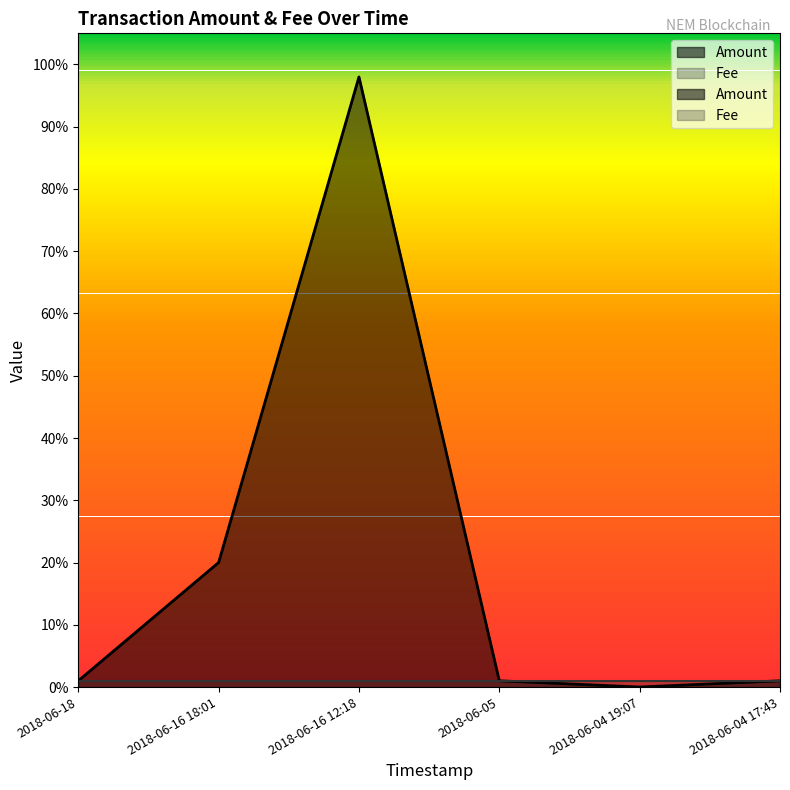

What is the value of the 4th point from the left?

1